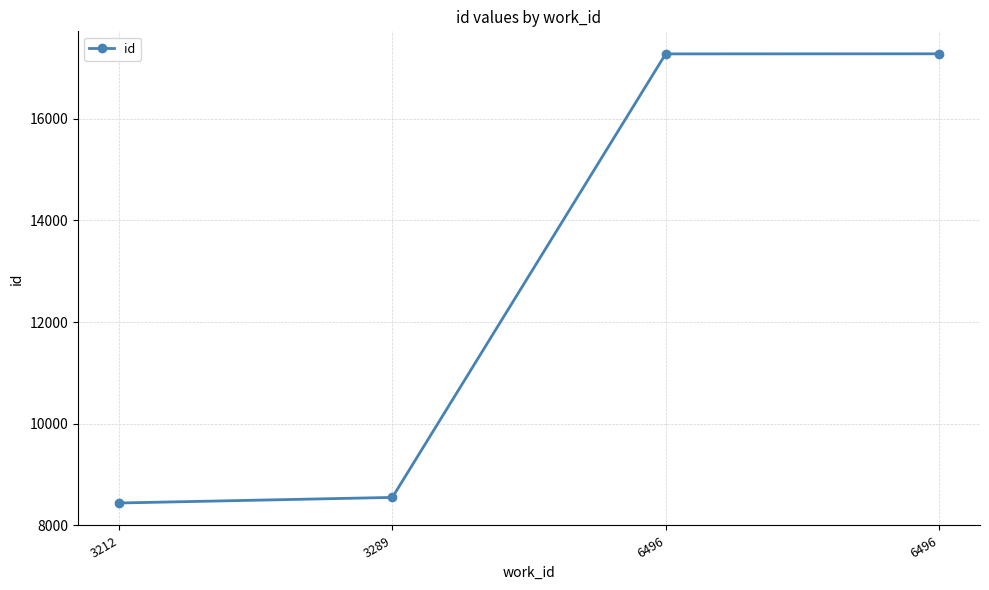

List the labels in order of value, largest first.

6496, 6496, 3289, 3212